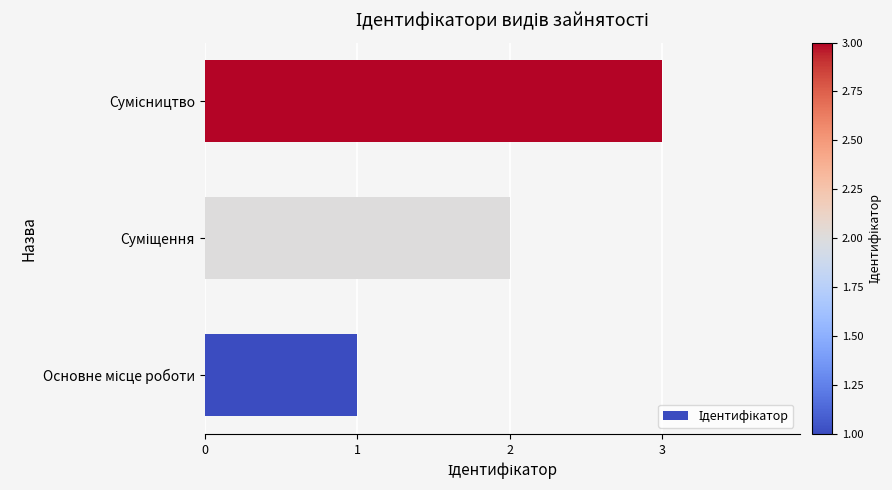

What is the maximum value shown in the chart?

3